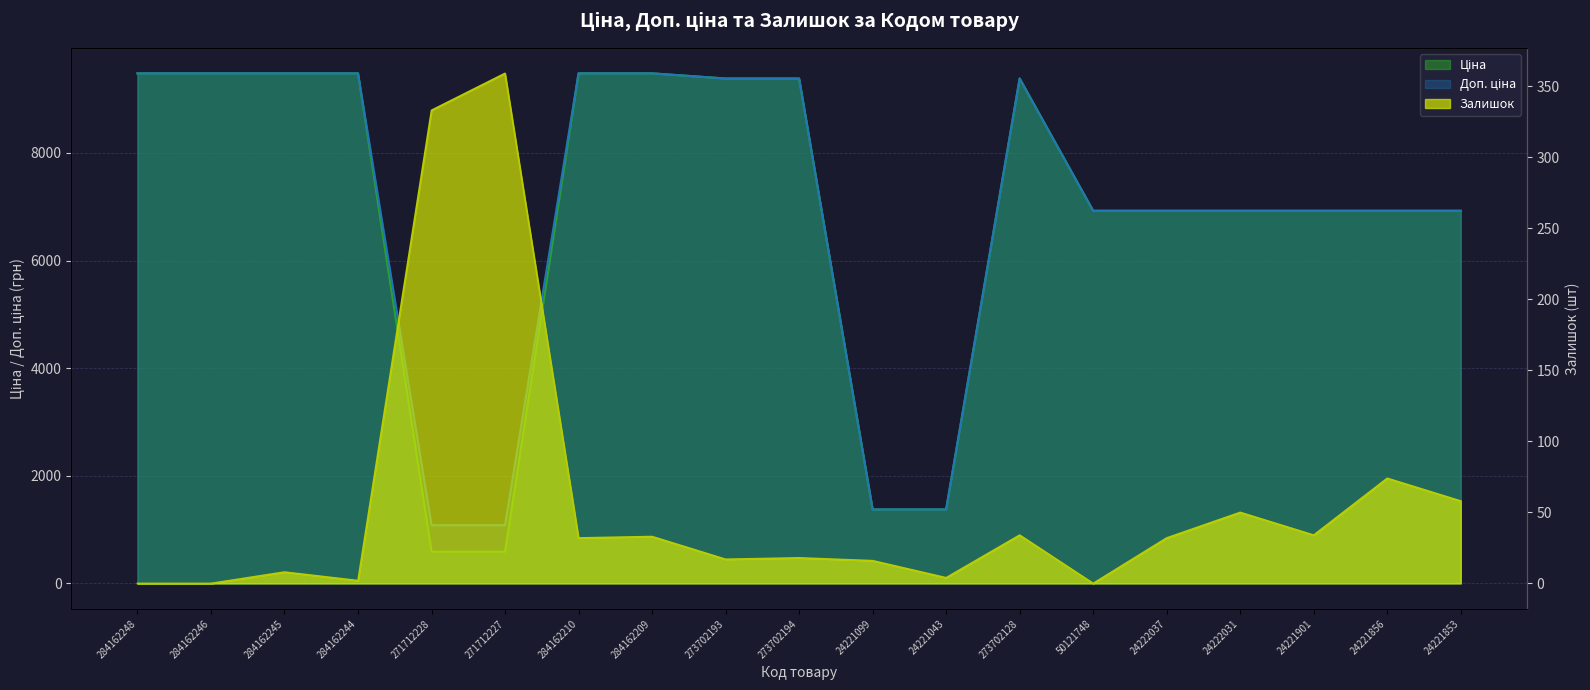

At which category does the chart reach its peak across all series?

284162248